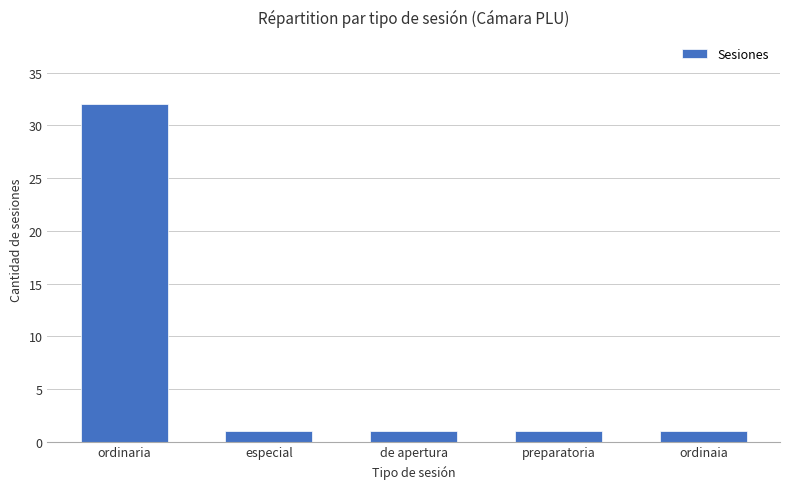

What is the greatest value displayed?

32